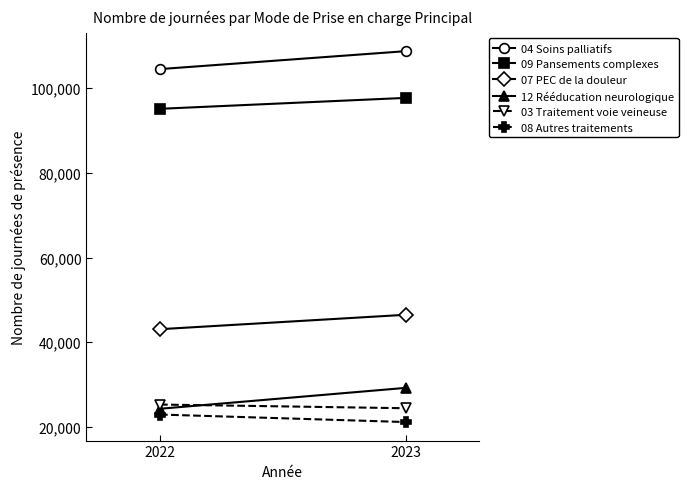

Reading left to right, list all the values displayed in this chart.

04 Soins palliatifs: 2022=104474	2023=108697
09 Pansements complexes: 2022=95100	2023=97672
07 PEC de la douleur: 2022=43089	2023=46486
12 Rééducation neurologique: 2022=24307	2023=29235
03 Traitement voie veineuse: 2022=25303	2023=24435
08 Autres traitements: 2022=22948	2023=21175